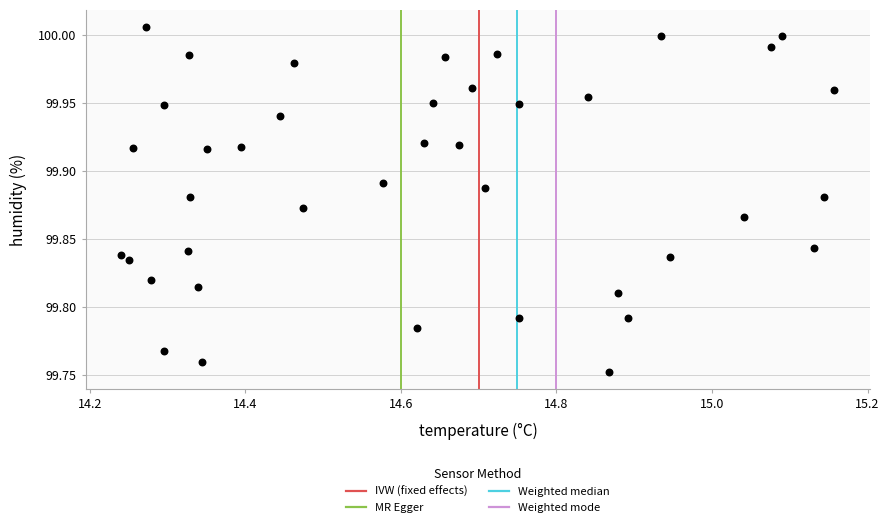

What is the range of Y values (max minus min)?

0.3